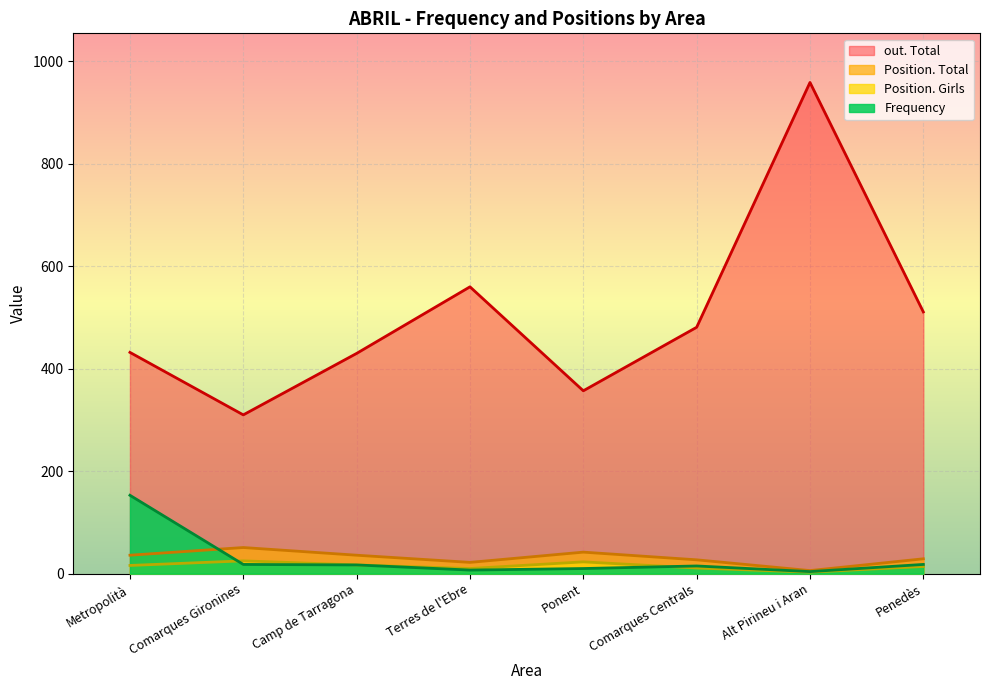

Does the chart display data point markers on the line(s)?

No